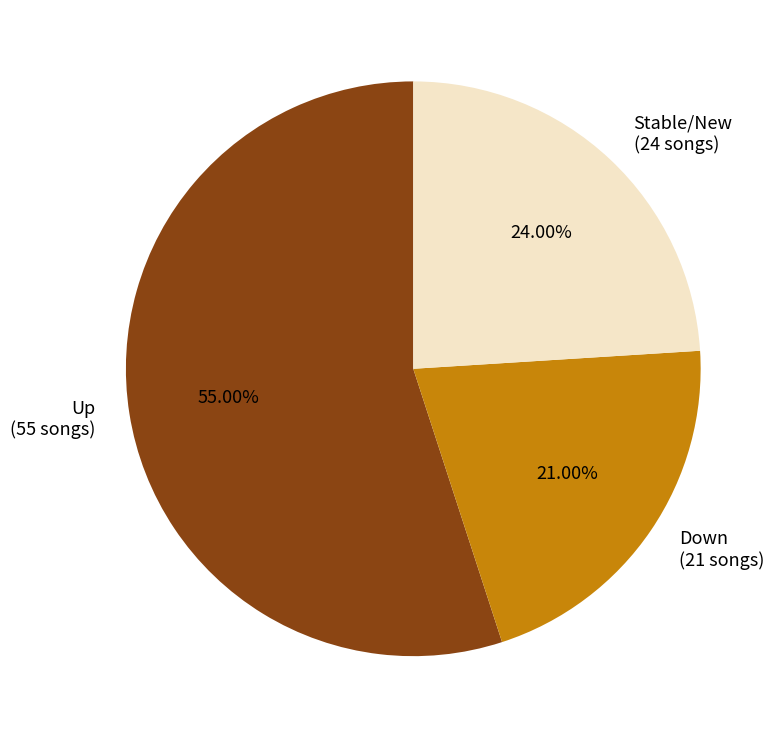

What is the largest slice in the pie chart?

Up (55 songs)